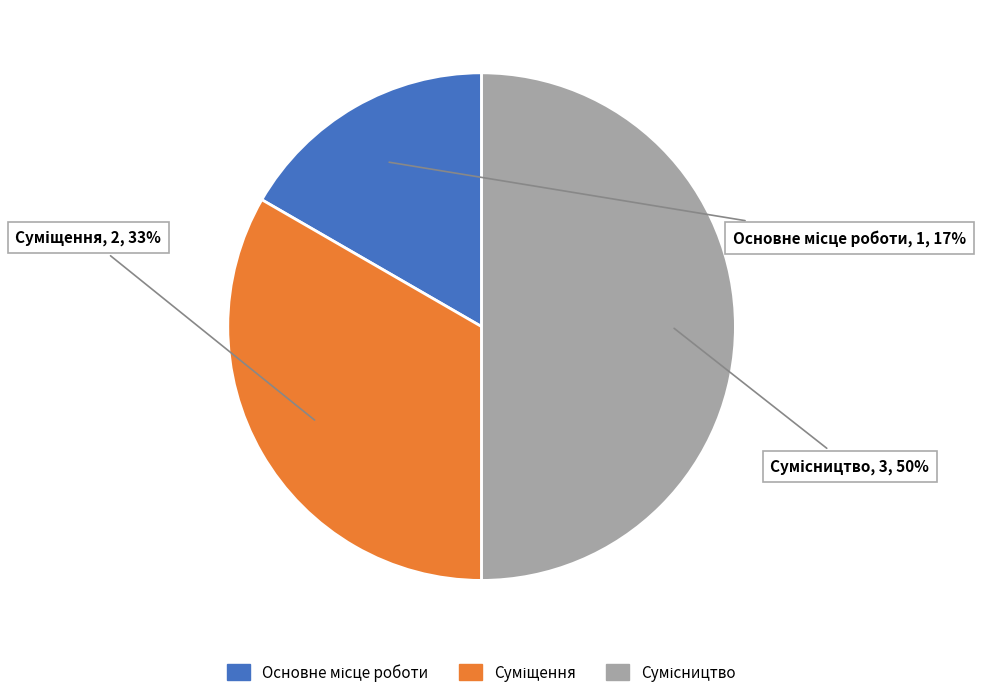

To the nearest percent, what is the difference between the largest and smallest slice percentages?

33%